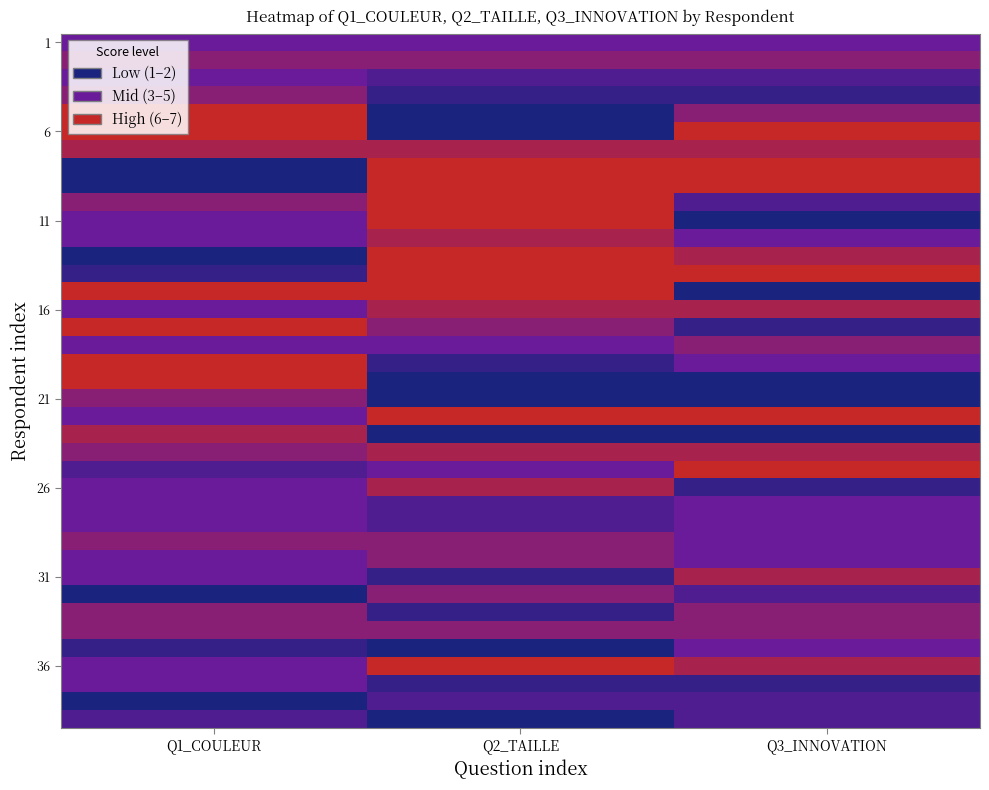

How many data points does each series have?

3